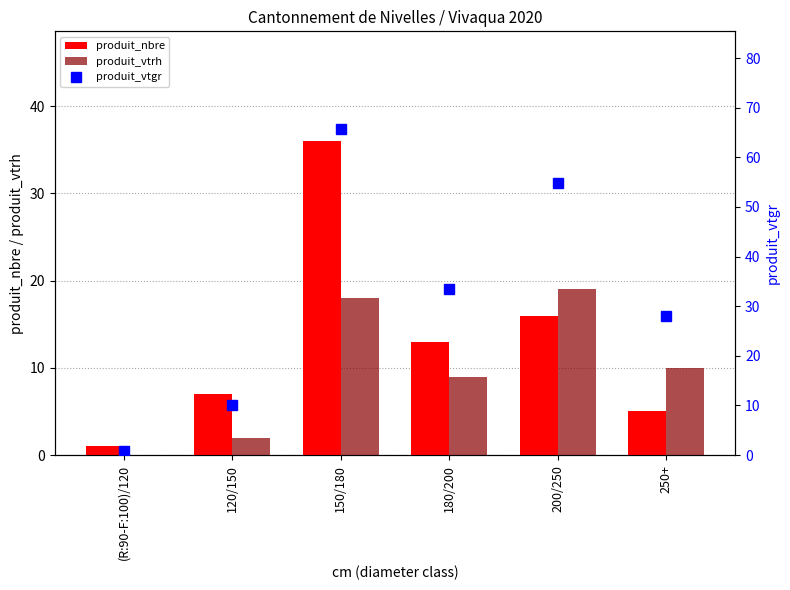

What is the sum of the produit_vtgr values at 250+ and 150/180?

93.8